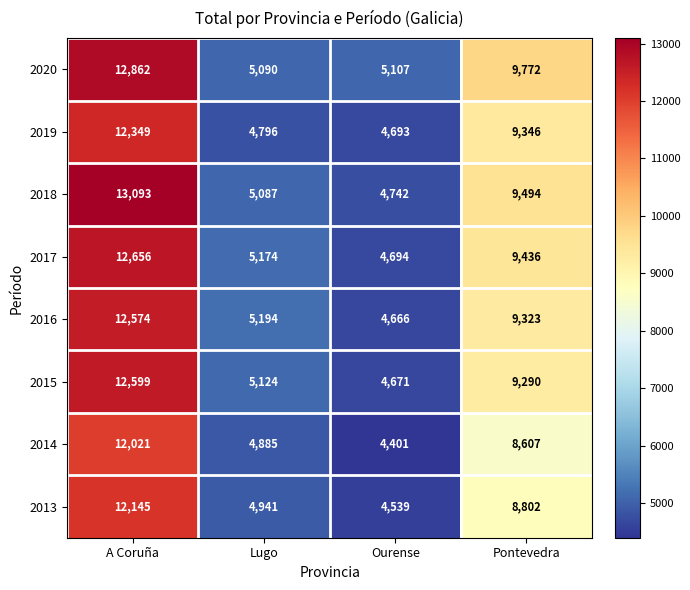

Read the 2014 value at Pontevedra, to the nearest 100.

8600